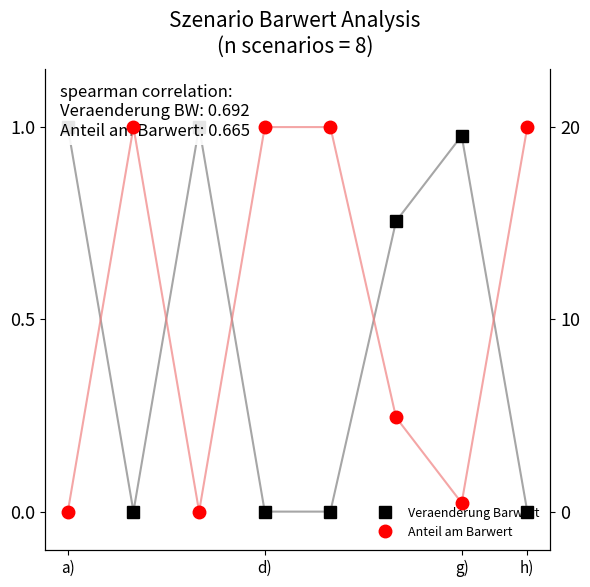

Rank the series by their maximum value, from lowest to highest.

Veraenderung Barwert, Anteil am Barwert